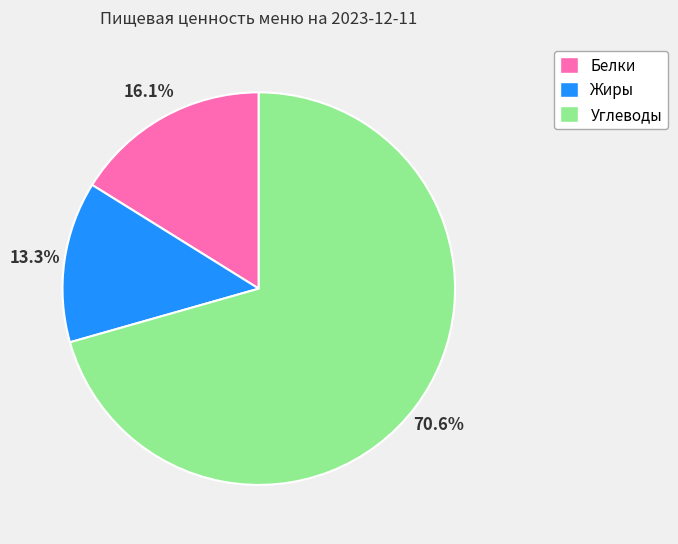

What is the total percentage of Углеводы and Жиры?

83.9%